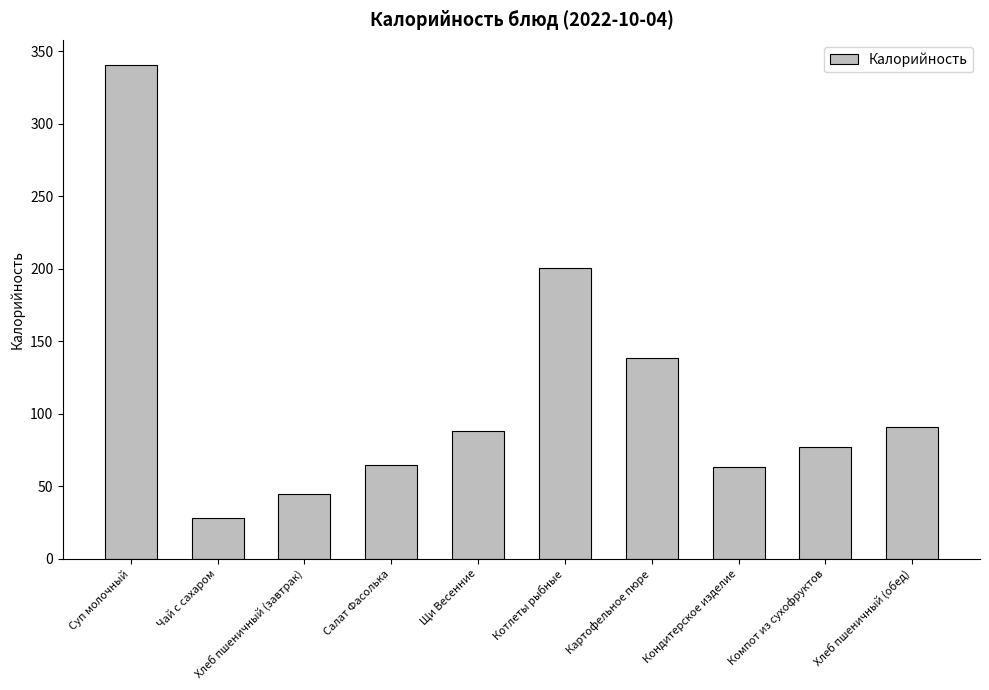

What is the greatest value displayed?

340.9